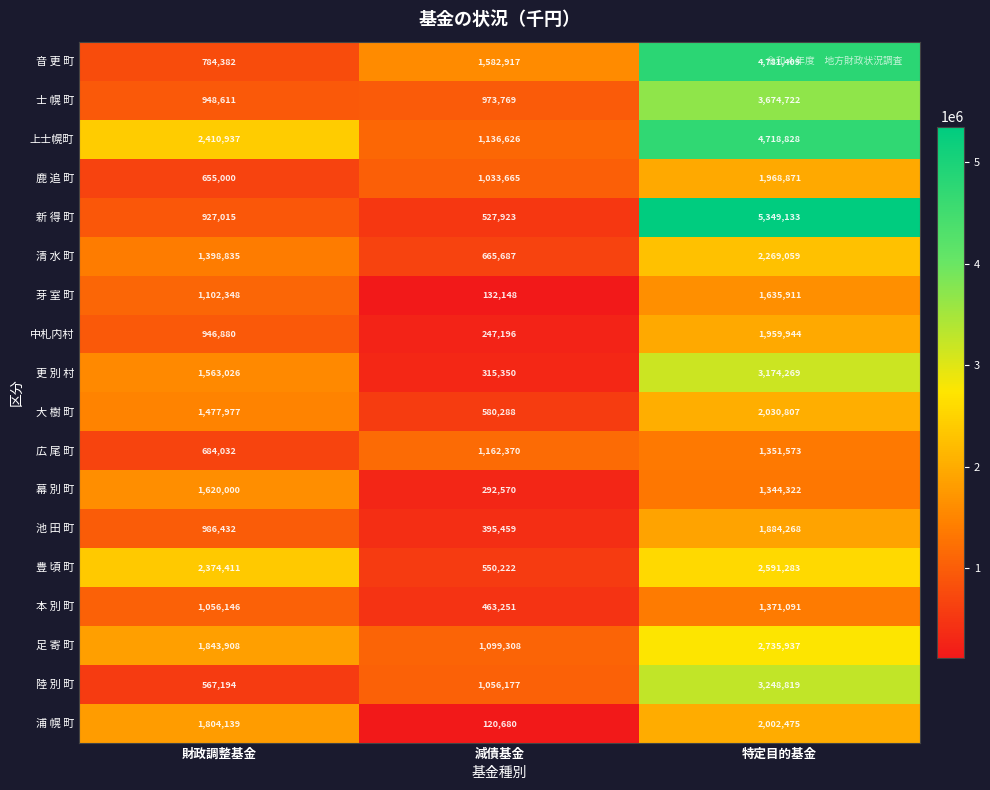

The 陸 別 町 series shows 288396 at 財政調整基金. True or false?

False